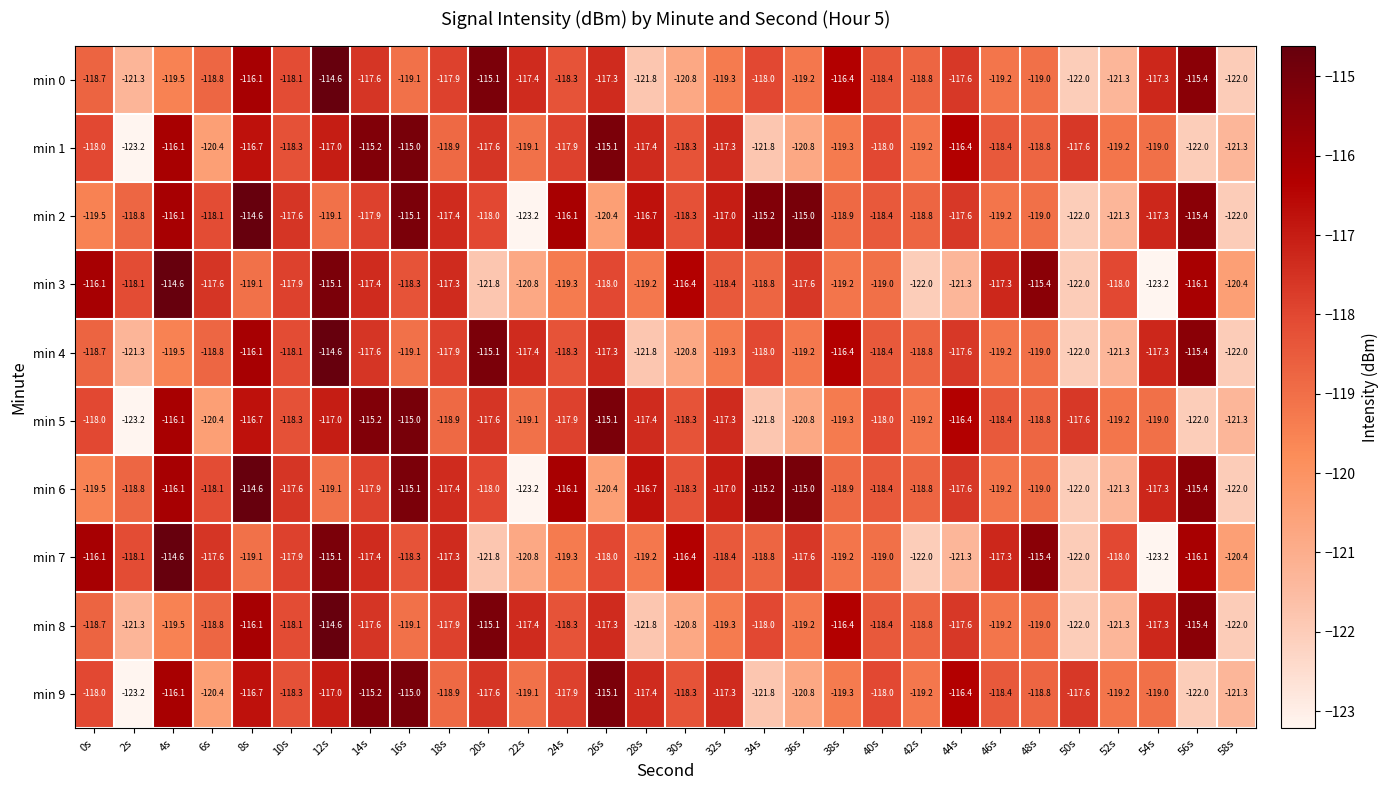

What is the sum of all min 8 values?

-3556.3